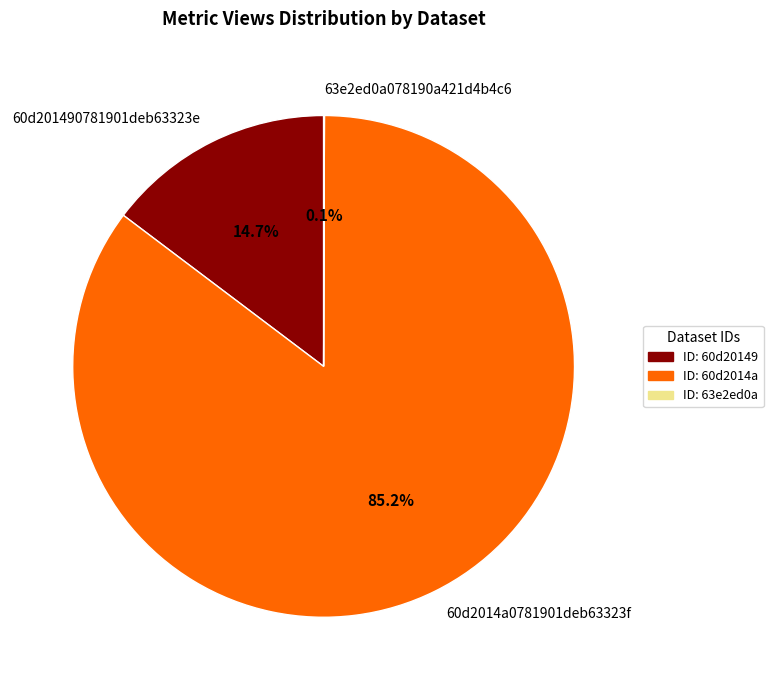

Which category accounts for the majority?

ID: 60d2014a